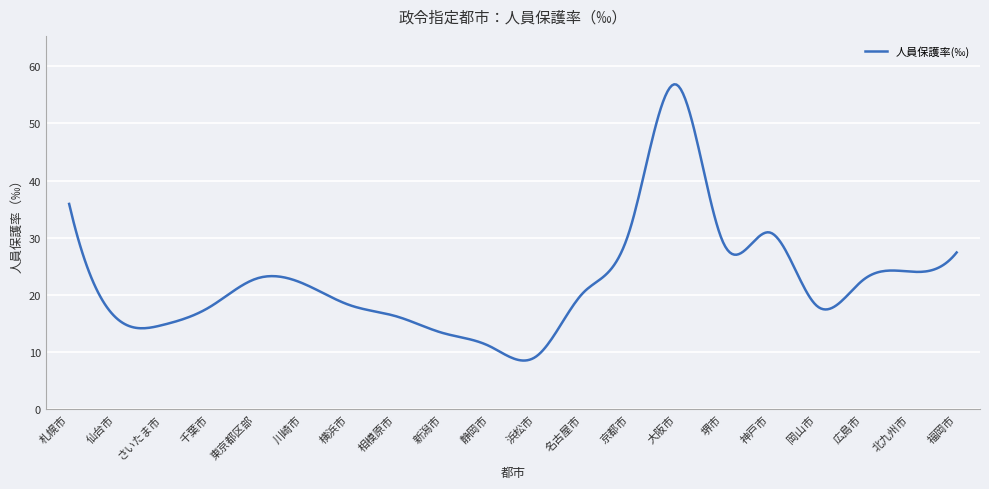

How many lines are shown in the chart?

1